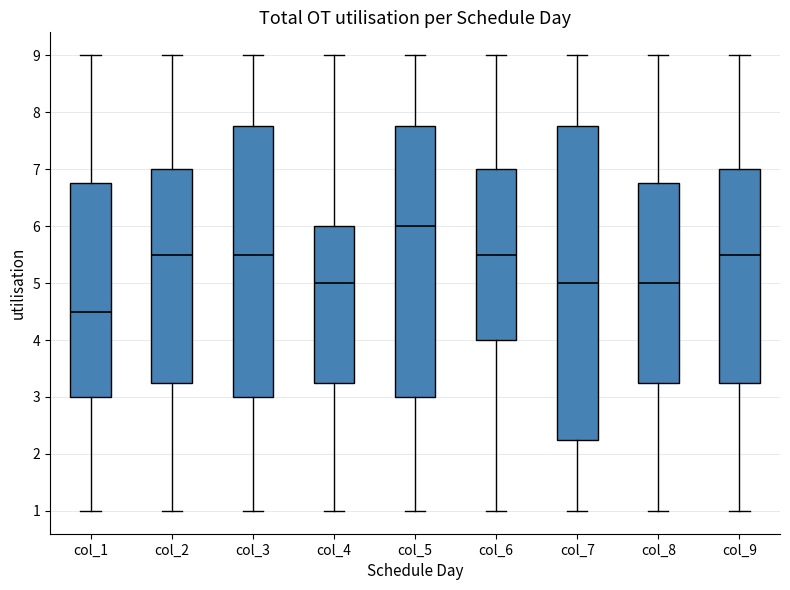

Which box is the tallest, from its lower edge to its upper edge?

col_7